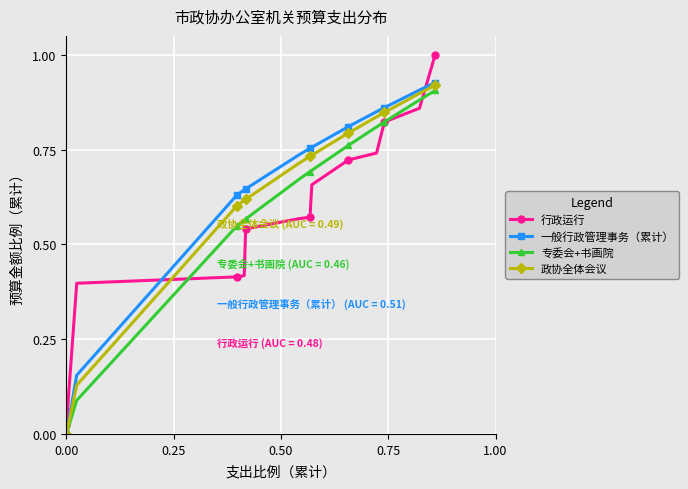

How many lines are shown in the chart?

4